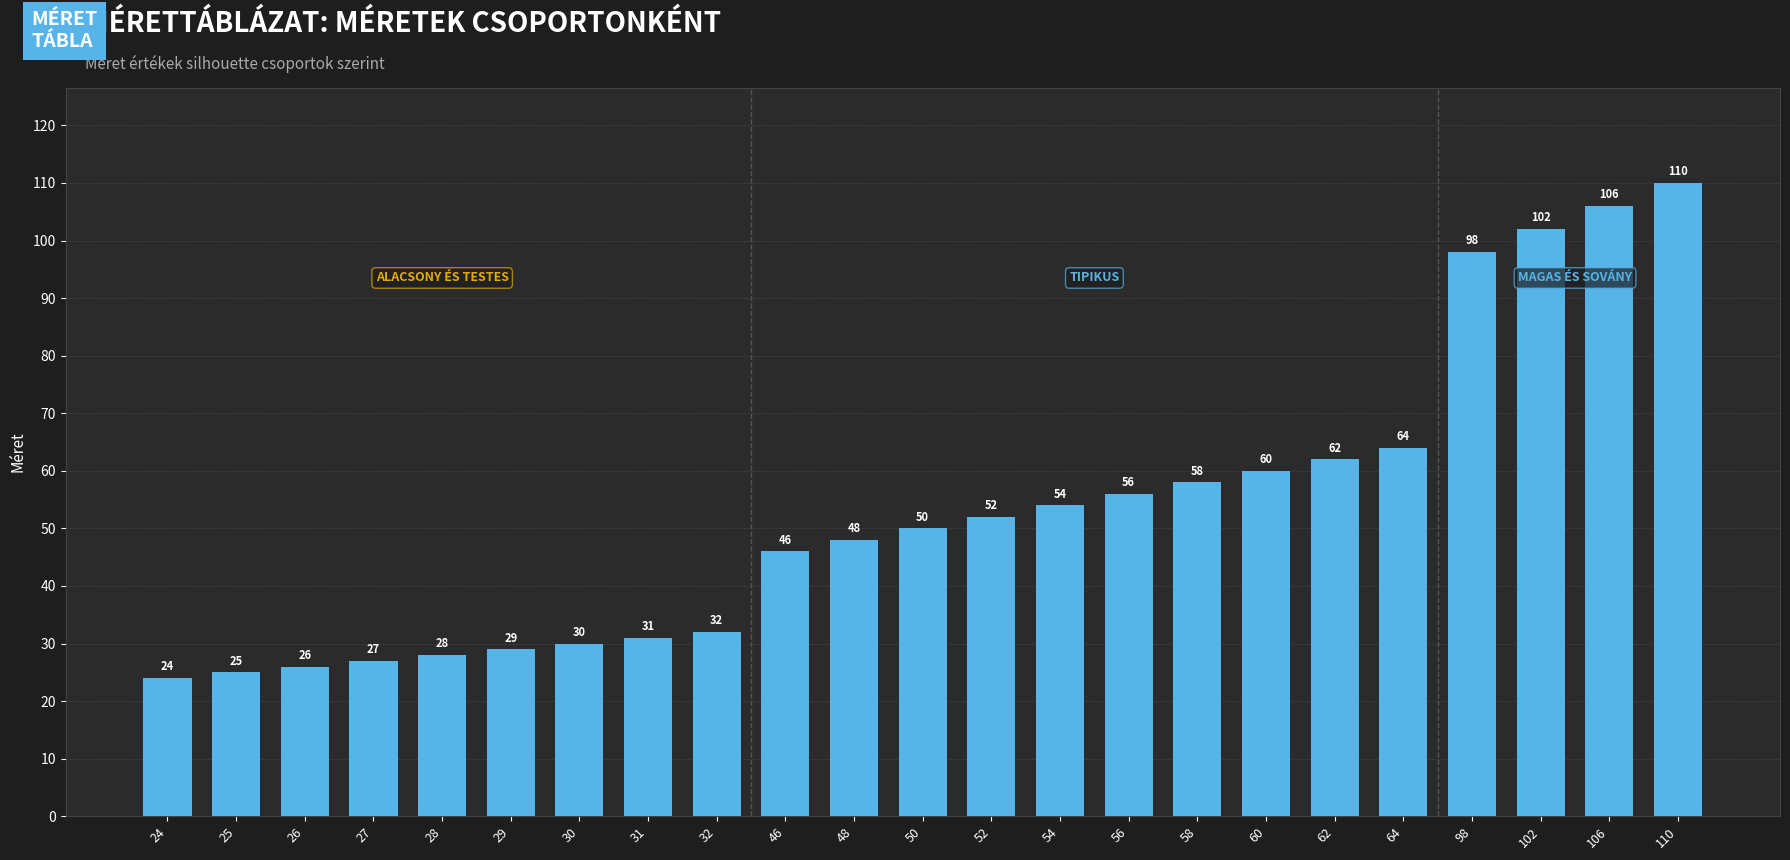

Which has a higher value, 50 or 27?

50